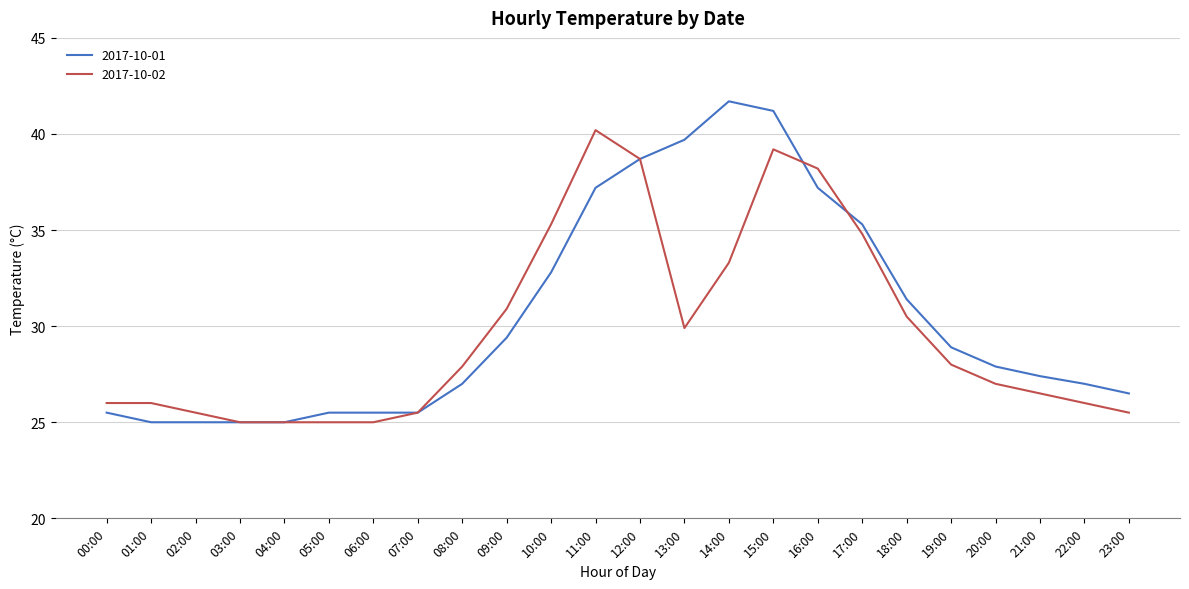

Is the value of 2017-10-01 at 17:00 greater than the value of 2017-10-02 at 04:00?

Yes